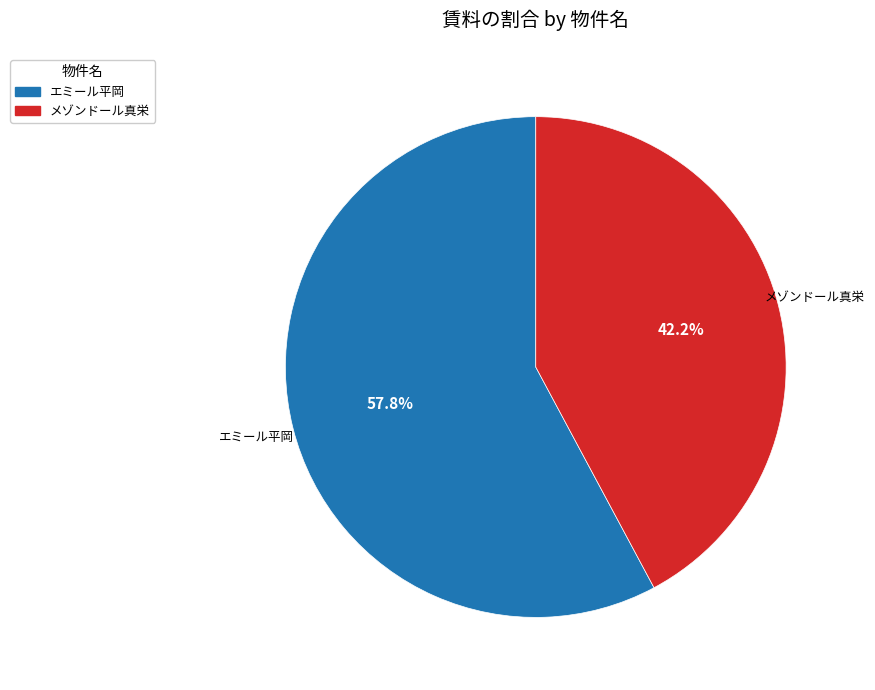

How much of the chart is everything except エミール平岡?

42.2%